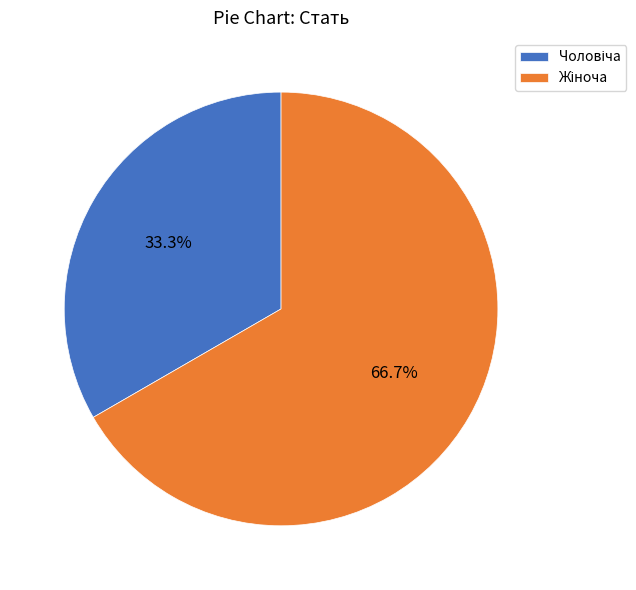

Is there a majority slice in this chart?

Yes